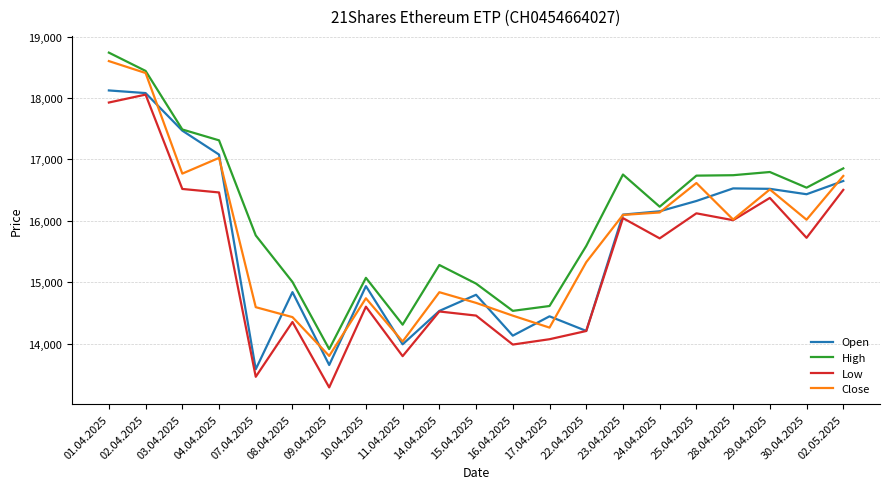

Which category has the highest value across all series?

01.04.2025